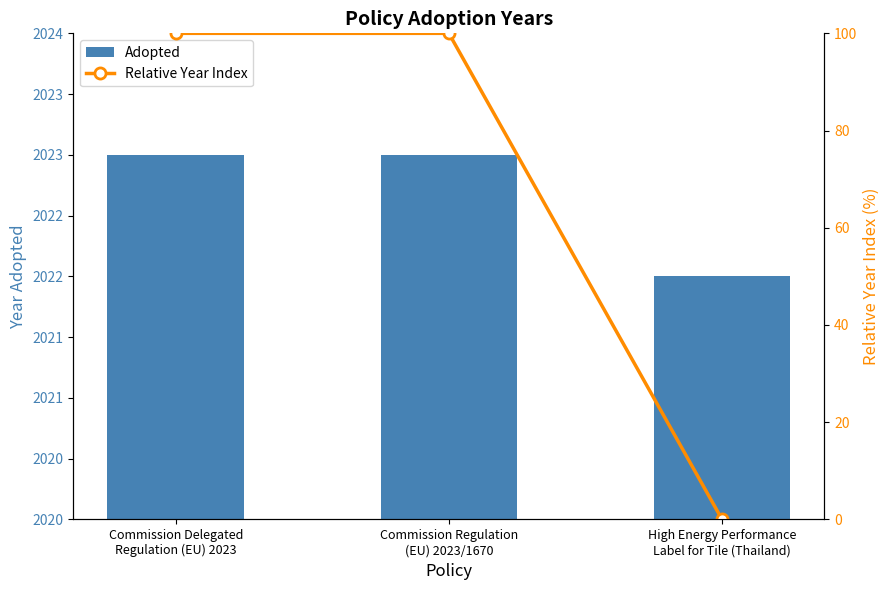

What is the label of the 3rd bar from the left?

High Energy Performance
Label for Tile (Thailand)